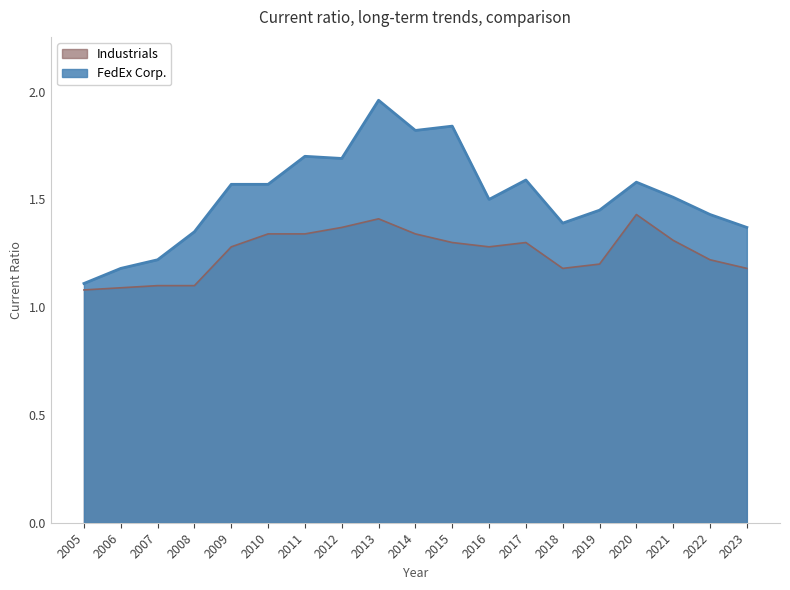

True or false: FedEx Corp. and Industrials cross at least once.

False